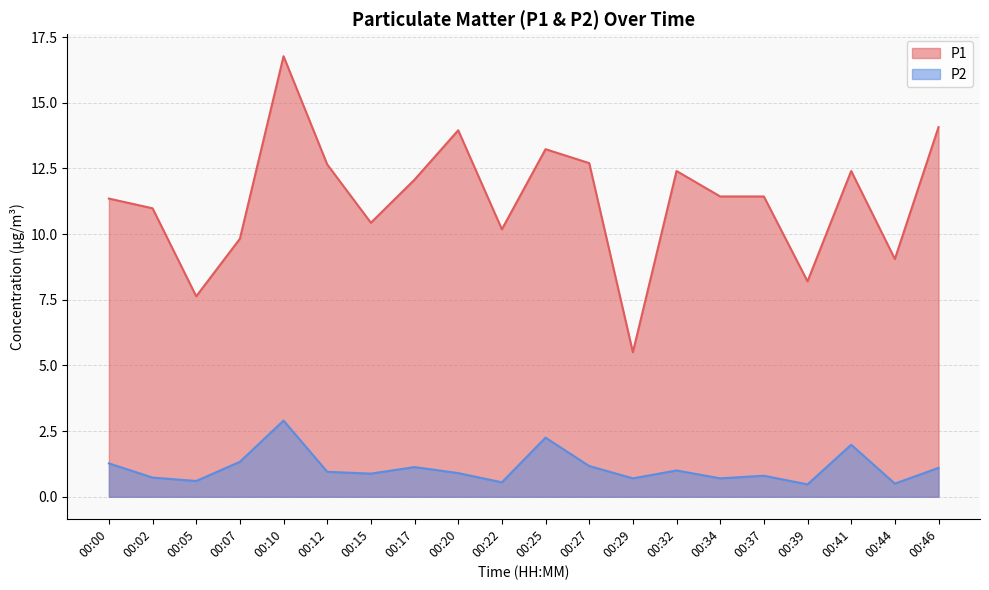

Does the chart display data point markers on the line(s)?

No